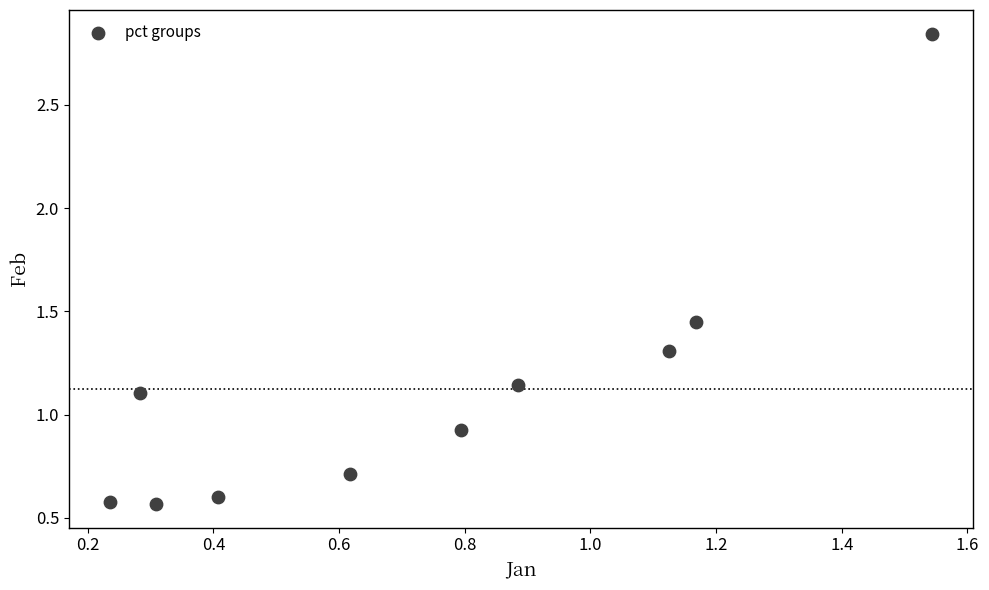

What is the range of Y values (max minus min)?

2.3